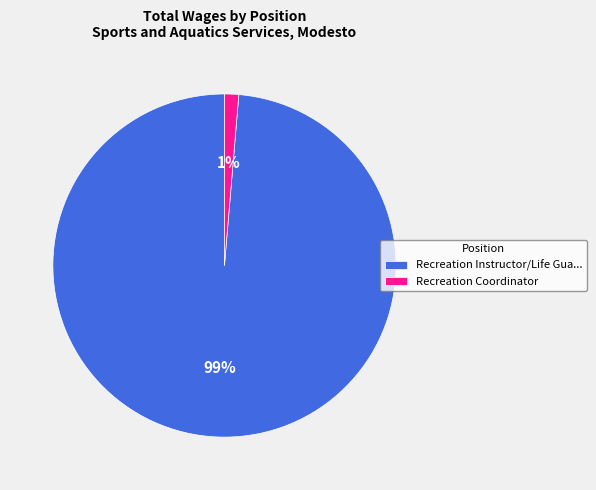

To the nearest percent, what is the average slice percentage?

50%